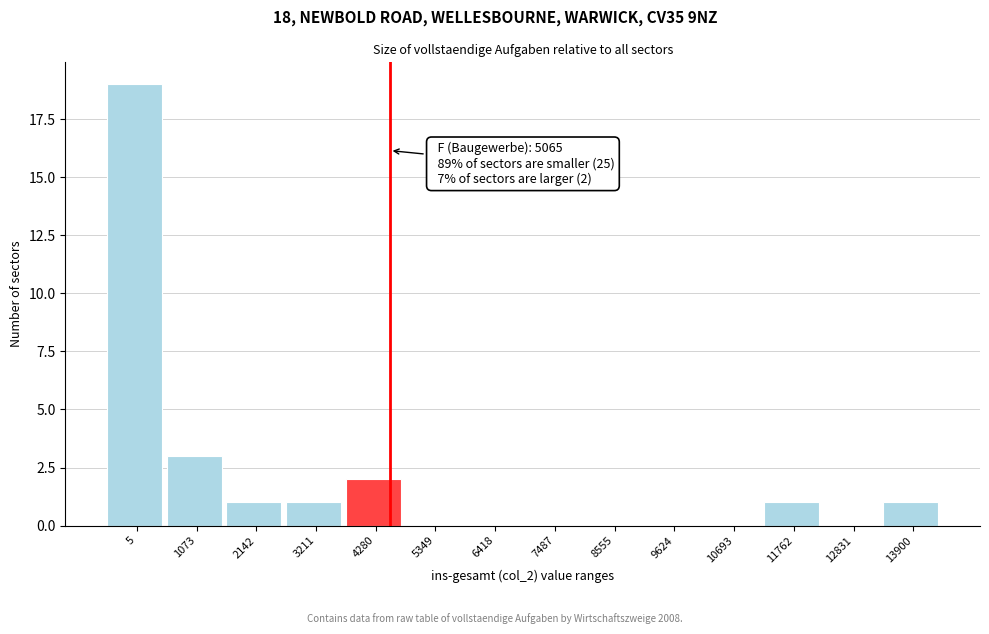

Reading left to right, list all the values displayed in this chart.

5=19	1073=3	2142=1	3211=1	4280=2	5349=0	6418=0	7487=0	8555=0	9624=0	10693=0	11762=1	12831=0	13900=1